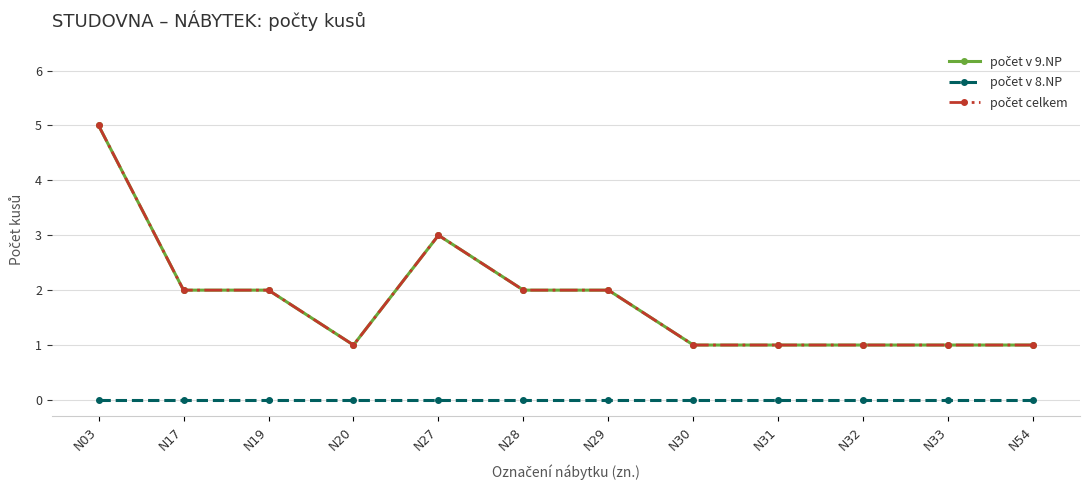

Is this an area chart (filled region under the line)?

No